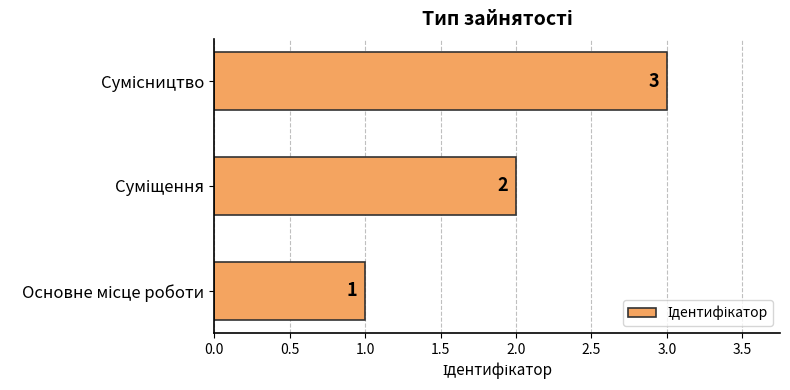

Count the values in the range 1 to 3.

3